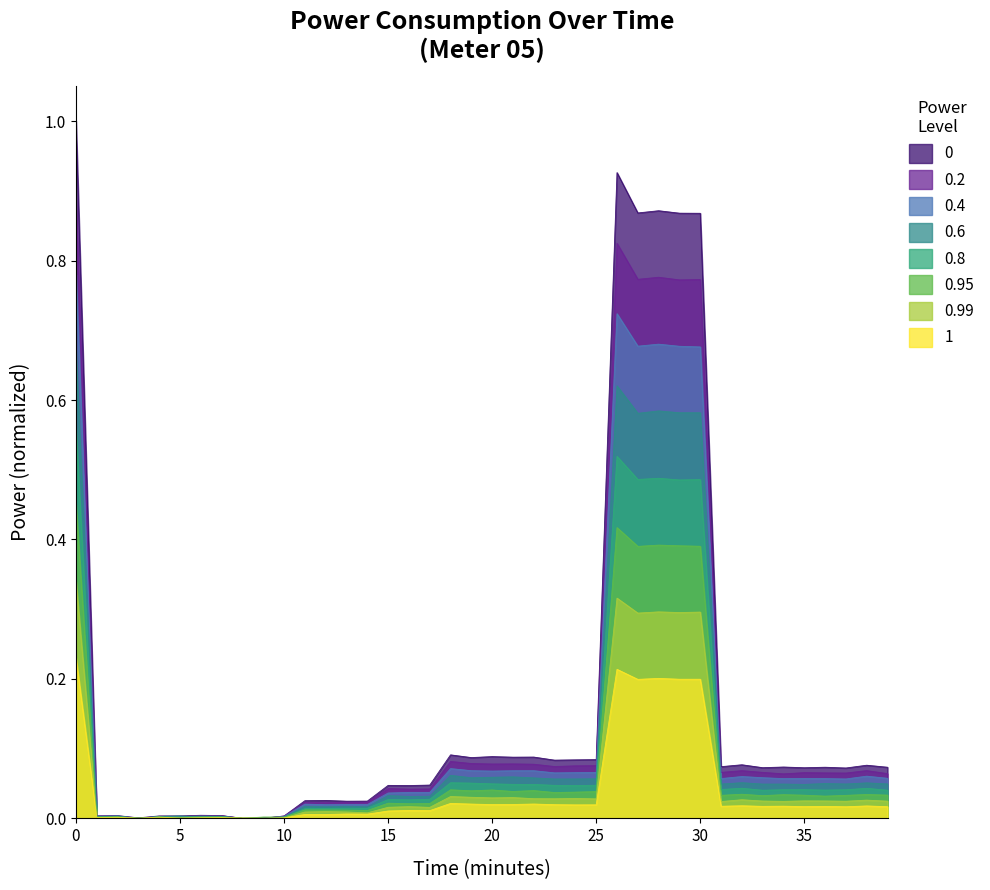

How many points are higher than both their immediate neighbors (excluding endpoints)?

13